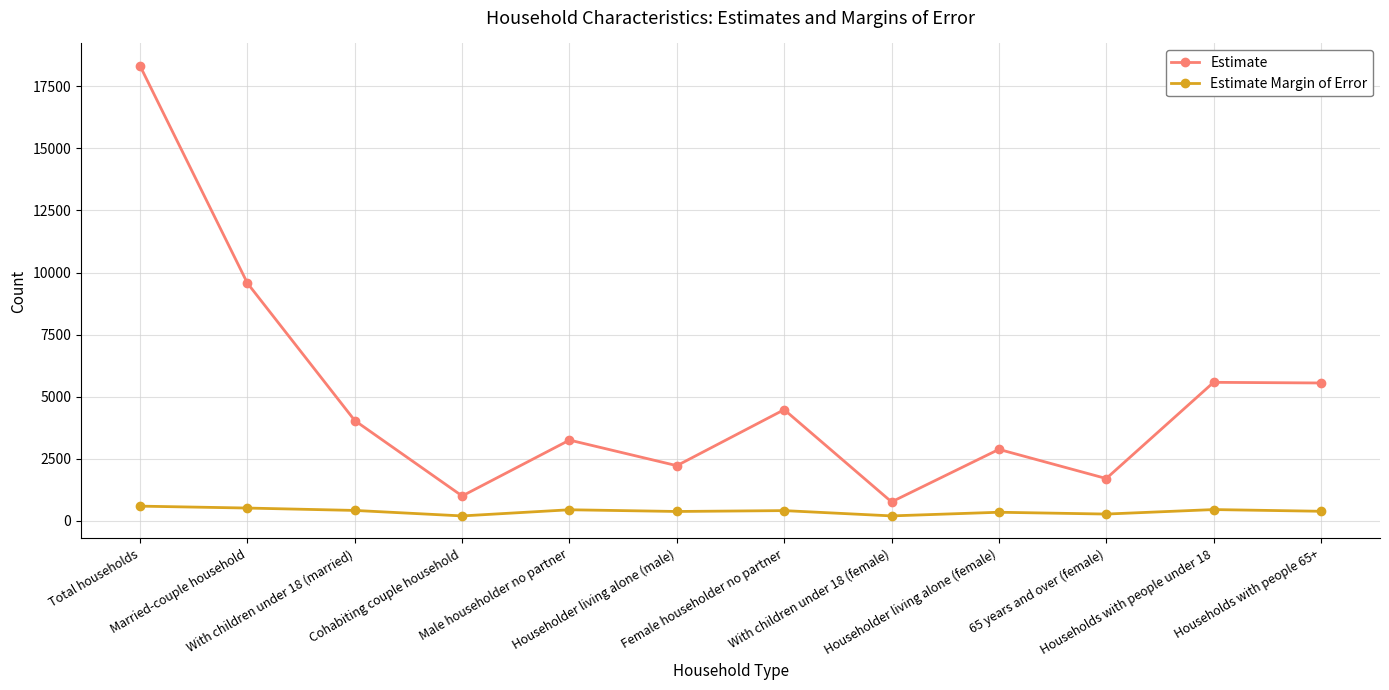

What is the label of the 12th point from the left?

Households with people 65+